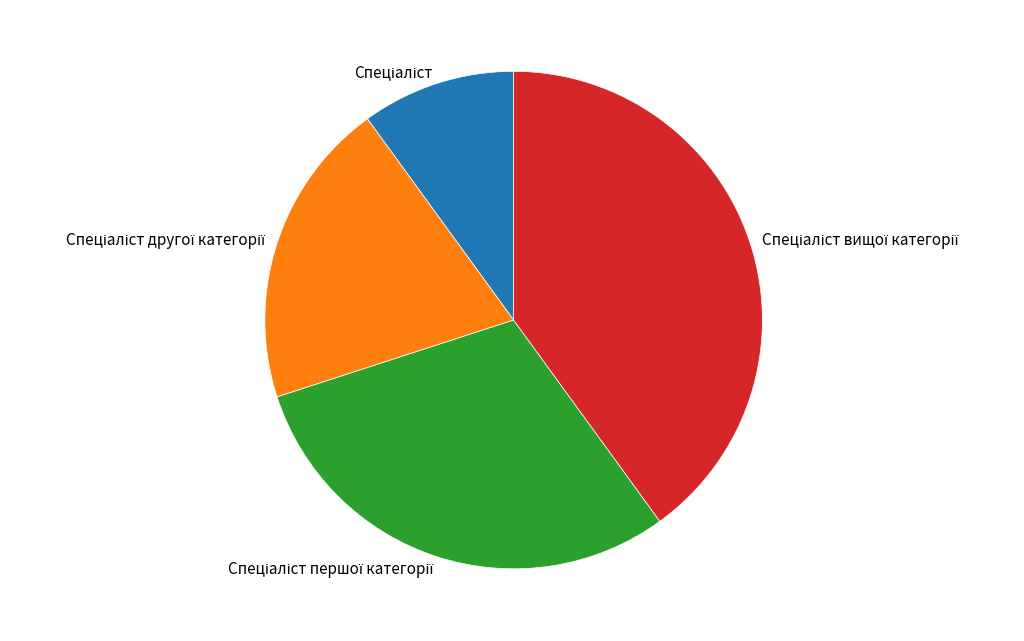

Is there any slice that represents more than half of the pie?

No